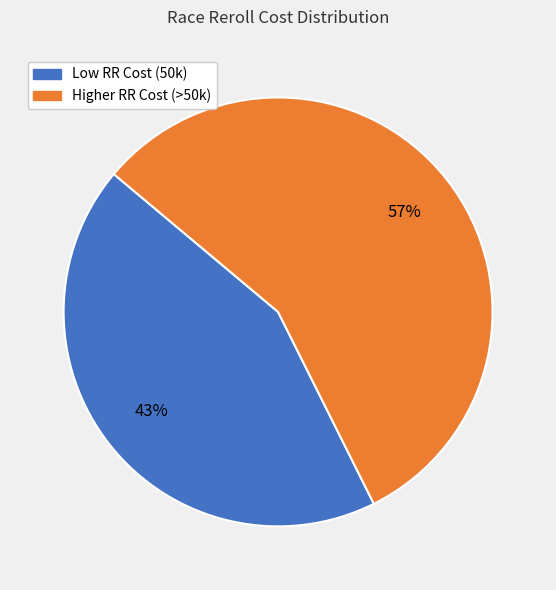

Is there a majority slice in this chart?

Yes